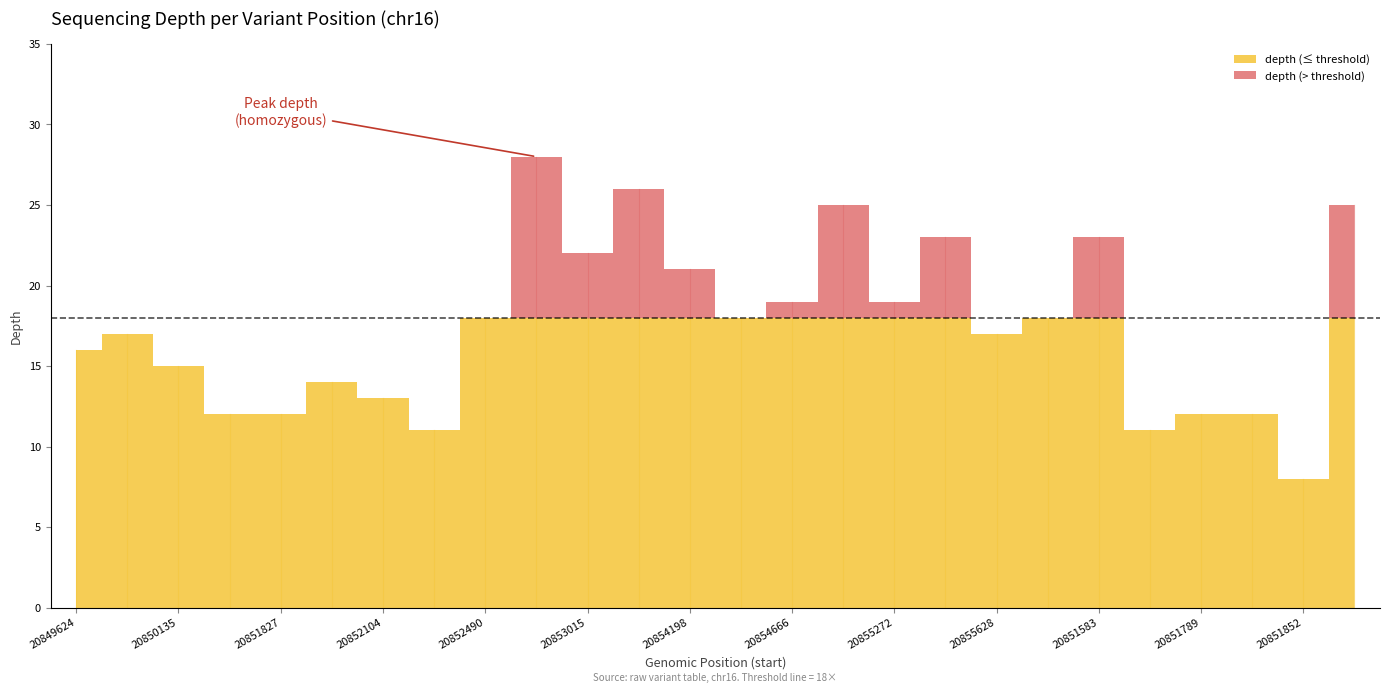

Rank the categories by value from highest to lowest.

20852593, 20853618, 20854975, 20857809, 20855557, 20851583, 20853015, 20854198, 20854666, 20855272, 20852490, 20854272, 20856498, 20849983, 20855628, 20849624, 20850135, 20851968, 20852104, 20851818, 20851827, 20851789, 20851831, 20852262, 20851752, 20851852